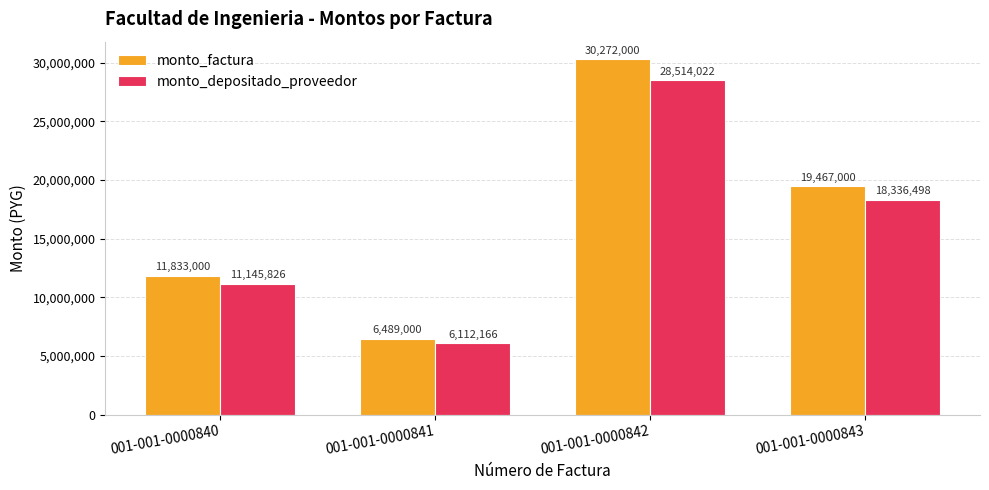

How many bars are there in each group?

2